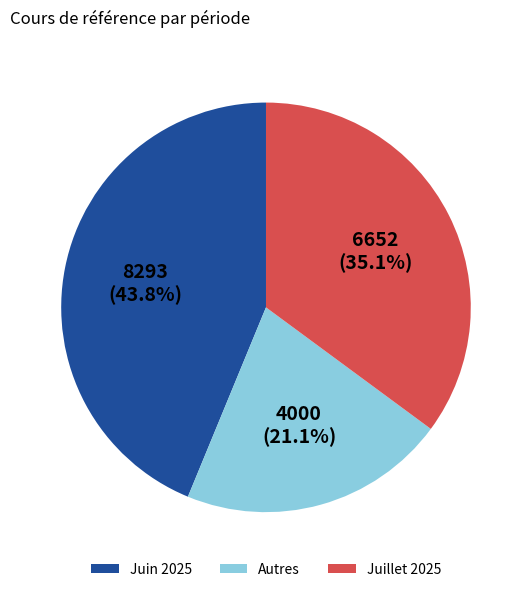

Approximately how many times larger is the value at Juin 2025 compared to Juillet 2025?

1.2